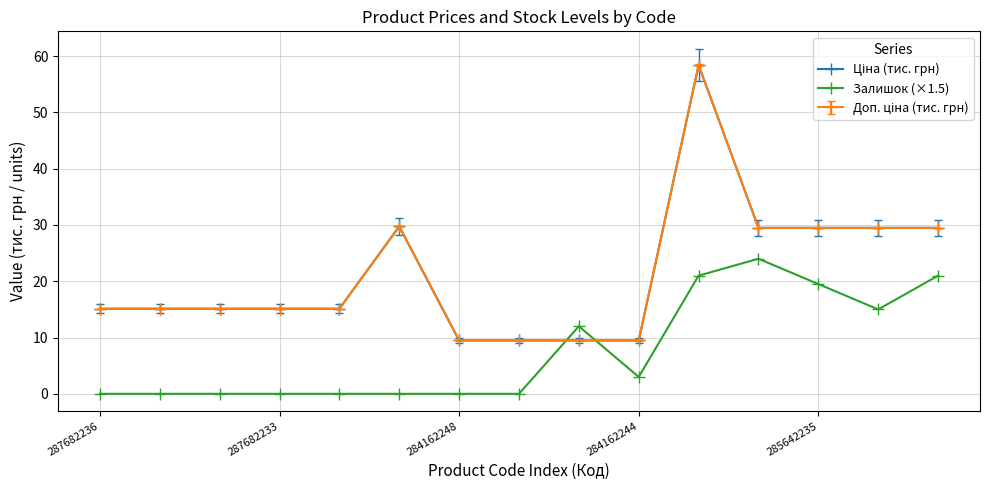

Does the chart have visible grid lines?

Yes